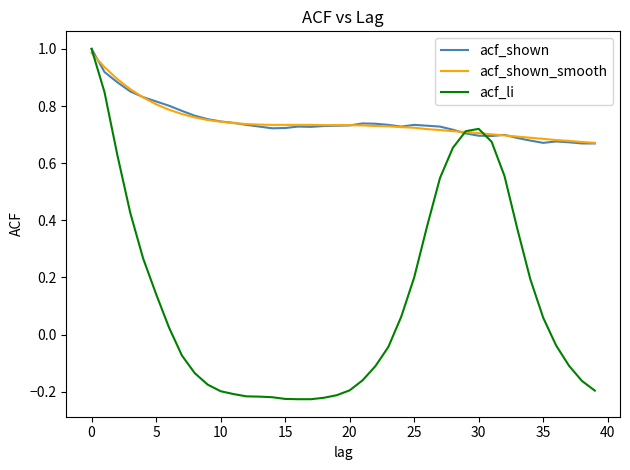

What are all the series names shown in the legend?

acf_shown, acf_shown_smooth, acf_li